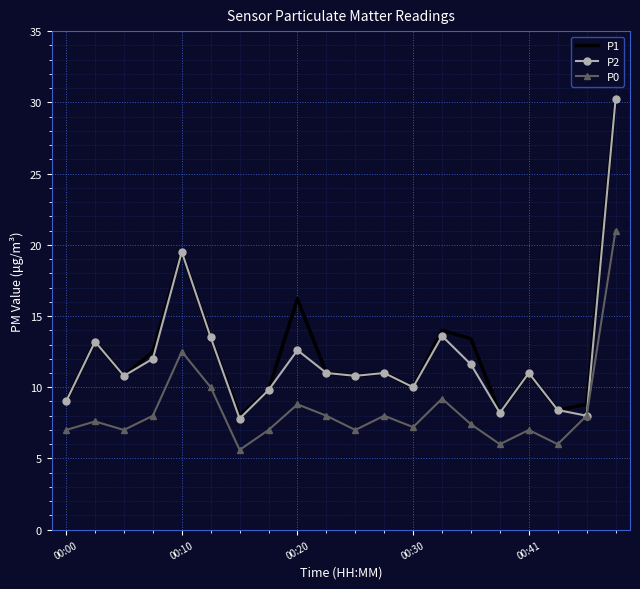

Which series has the largest total across all categories?

P1